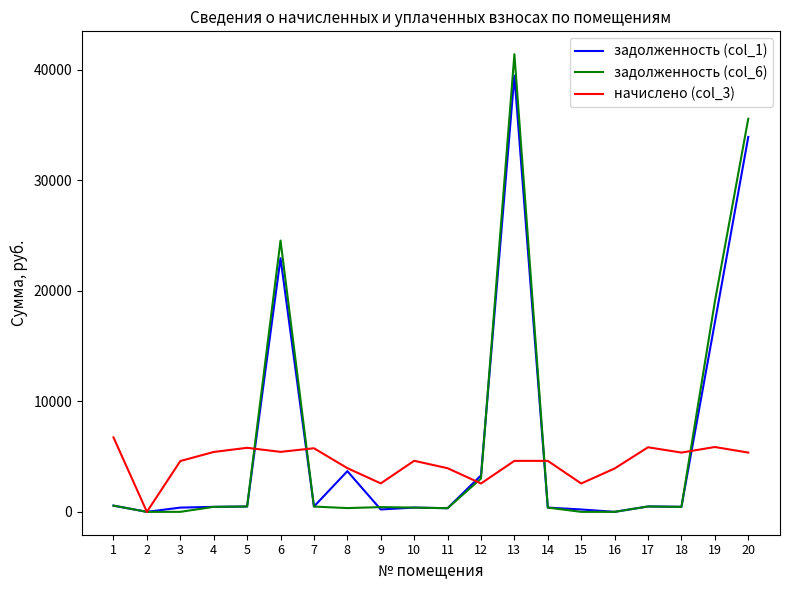

Is the value of начислено (col_3) at 20 greater than the value of задолженность (col_1) at 19?

No